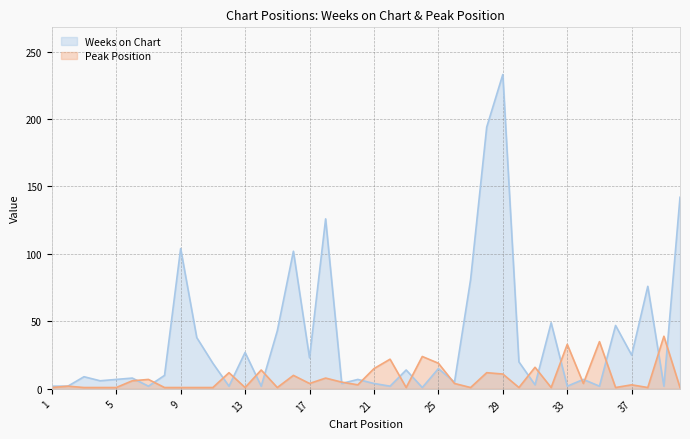

What is the sum of the Weeks on Chart values at 1 and 36?

49